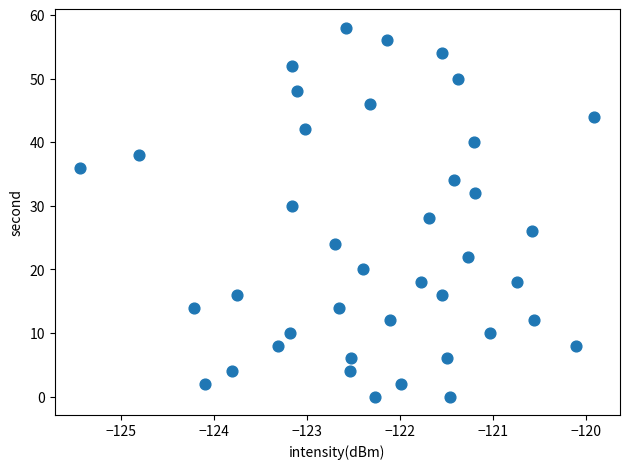

What is the range of Y values (max minus min)?

58